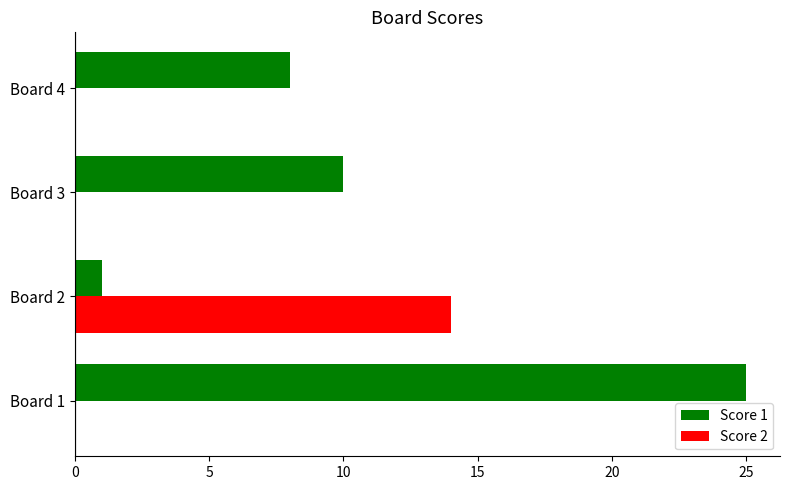

Which series has the largest range (max minus min)?

Score 1